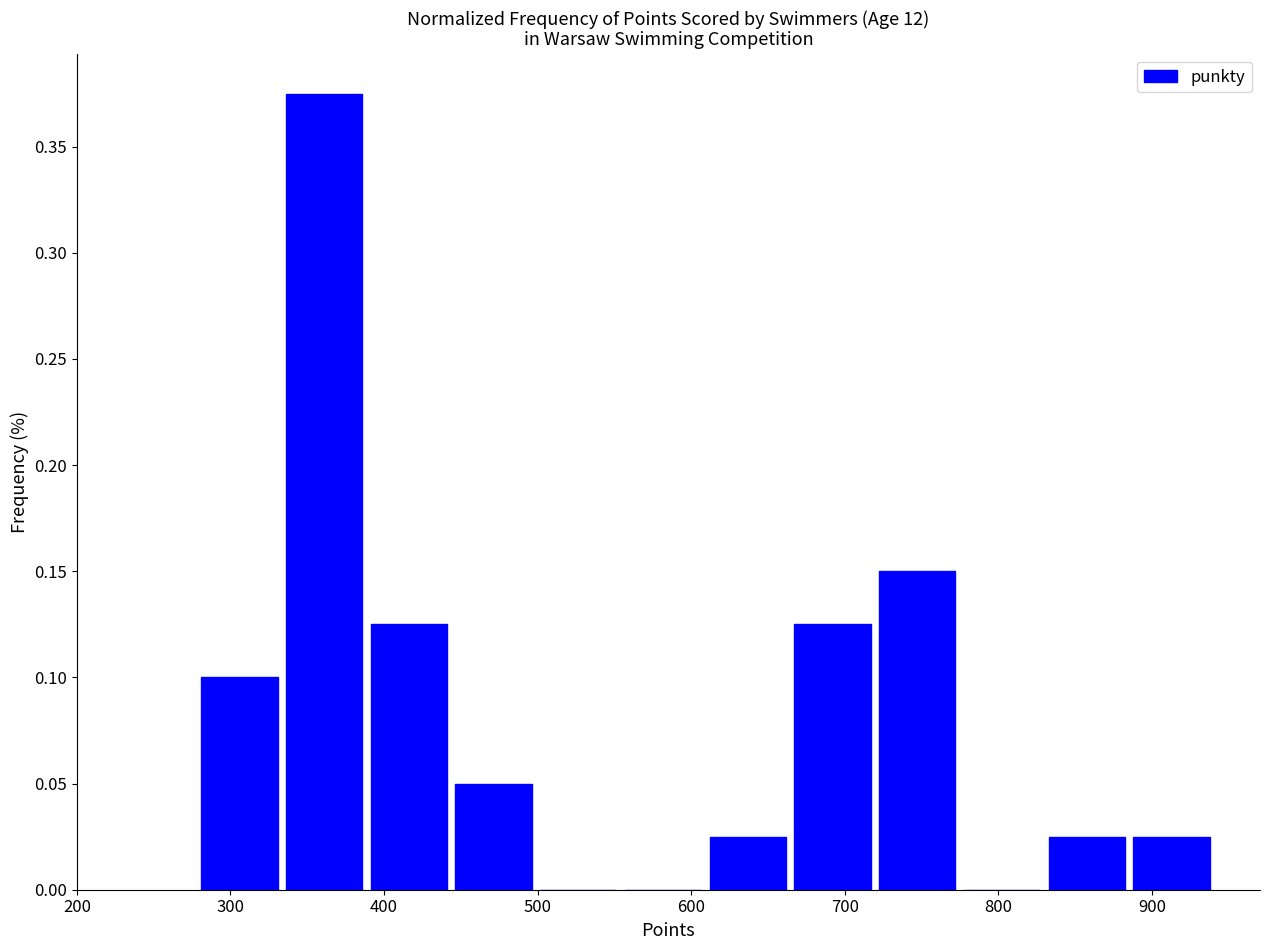

Over which range of the x-axis is the bar tallest?

340 to 390